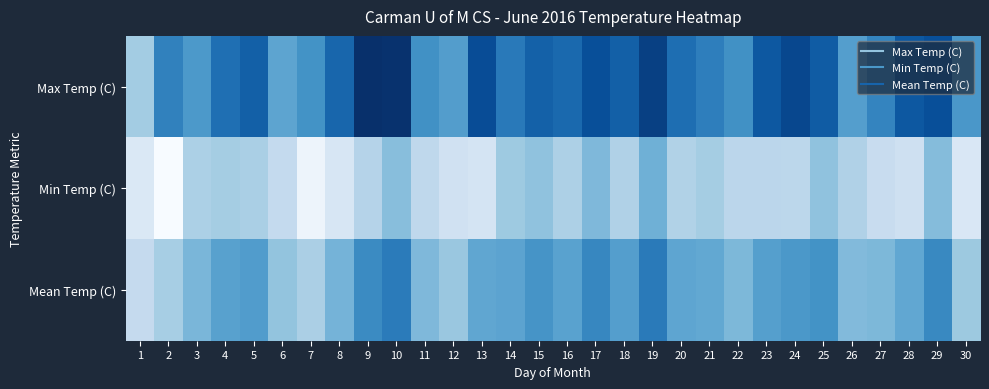

Which series has the largest range (max minus min)?

Max Temp (C)